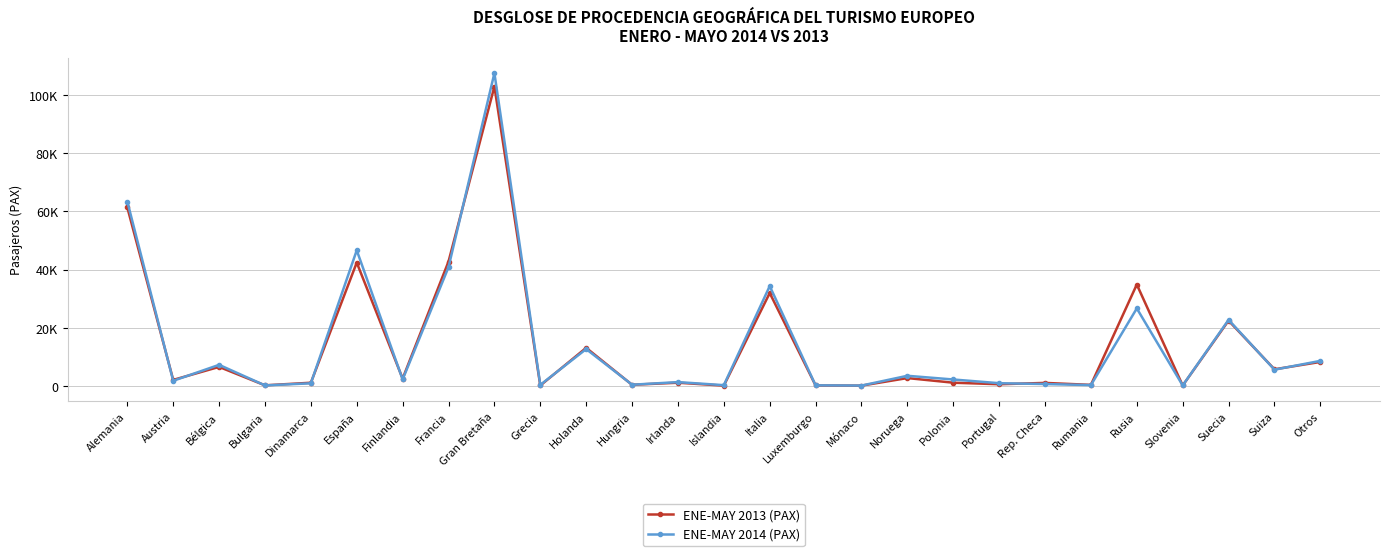

Reading right to left, list all the values displayed in this chart.

ENE-MAY 2013 (PAX): 8200	5669	22419	92	34850	306	985	523	1053	2649	45	106	31921	48	1052	336	13058	95	103000	42758	2464	42396	1043	152	6490	2018	61370
ENE-MAY 2014 (PAX): 8570	5534	22695	105	26623	229	589	885	2159	3437	68	144	34307	208	1260	359	12629	306	107592	40815	2179	46622	845	123	7204	1716	63408